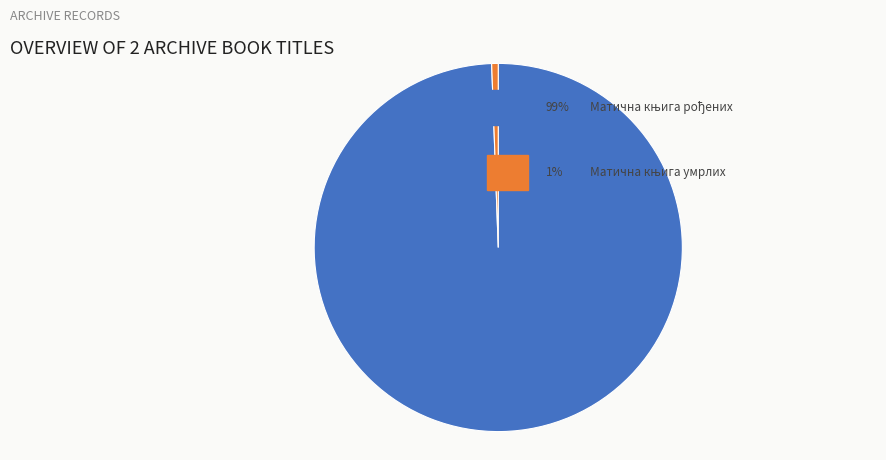

Is there any slice that represents more than half of the pie?

Yes